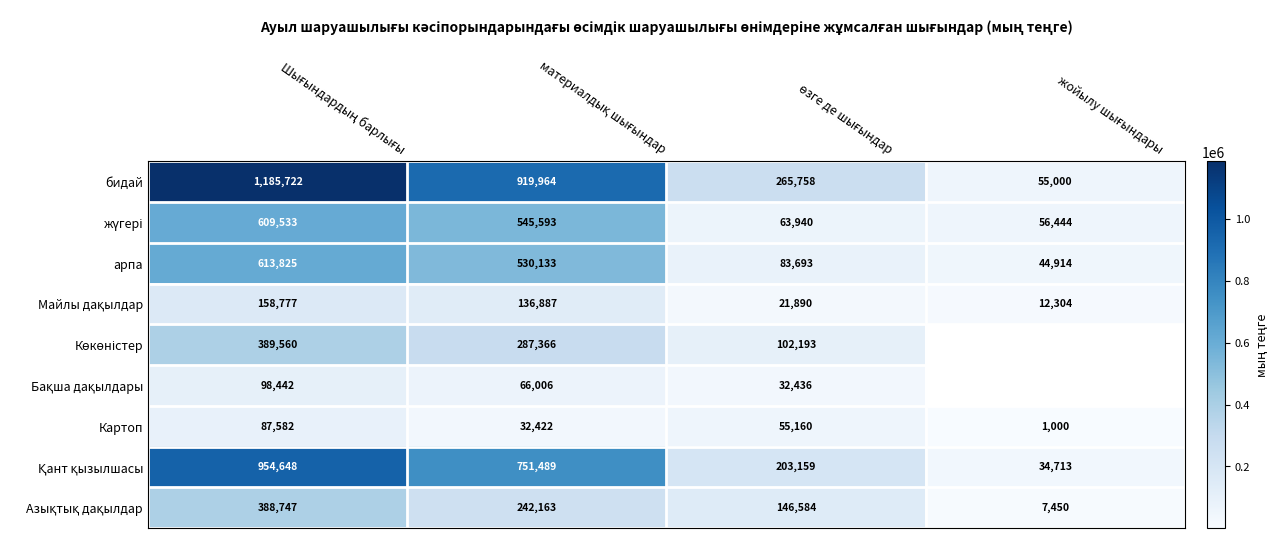

What is the difference between the maximum and minimum values in the бидай series?

1130722